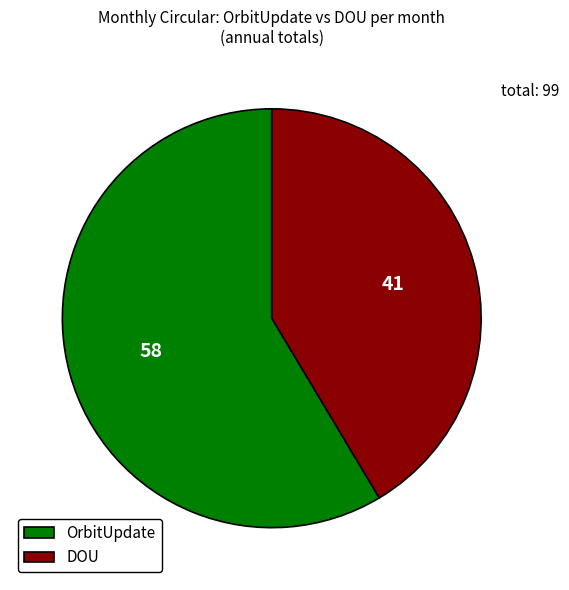

How many segments does this pie chart have?

2